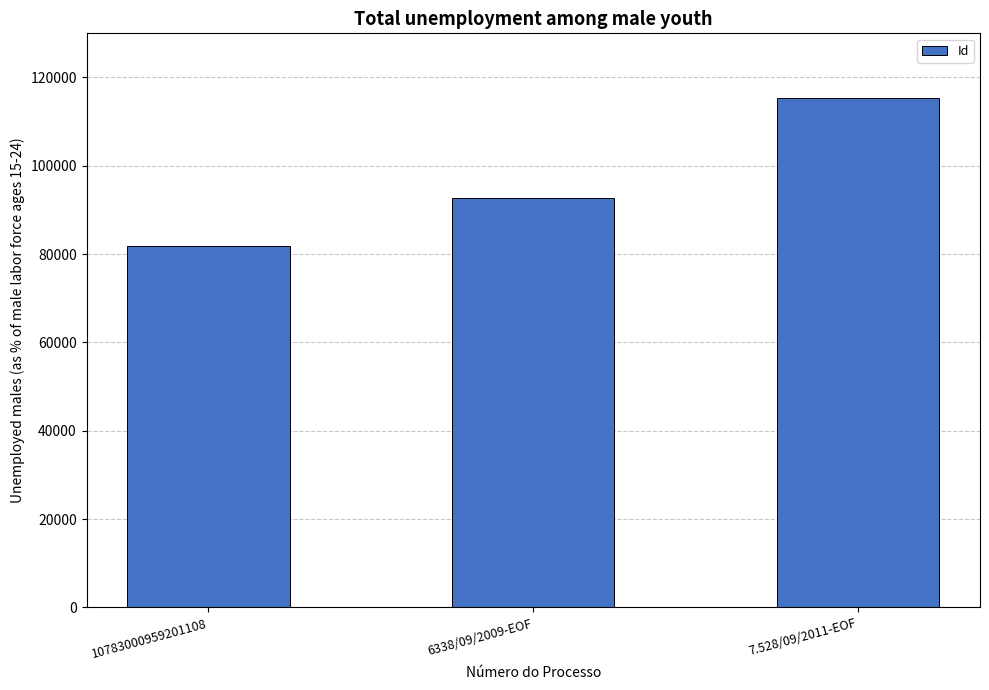

Where is the data nearest to the value 98625?

6338/09/2009-EOF